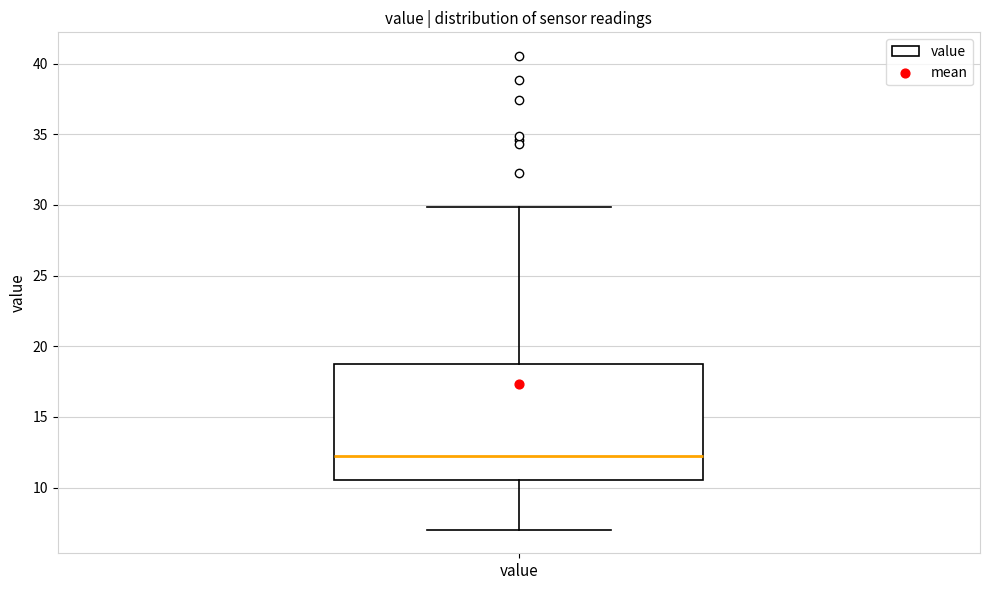

Transcribe this box plot: give where the median line is, the range the box spans, and where the two whiskers end, as read against the y-axis. The values are not printed on the chart, so give them approximately, as read against the axis.

median 12.0, box 10.5 to 19.0, whiskers 7.0 to 30.0